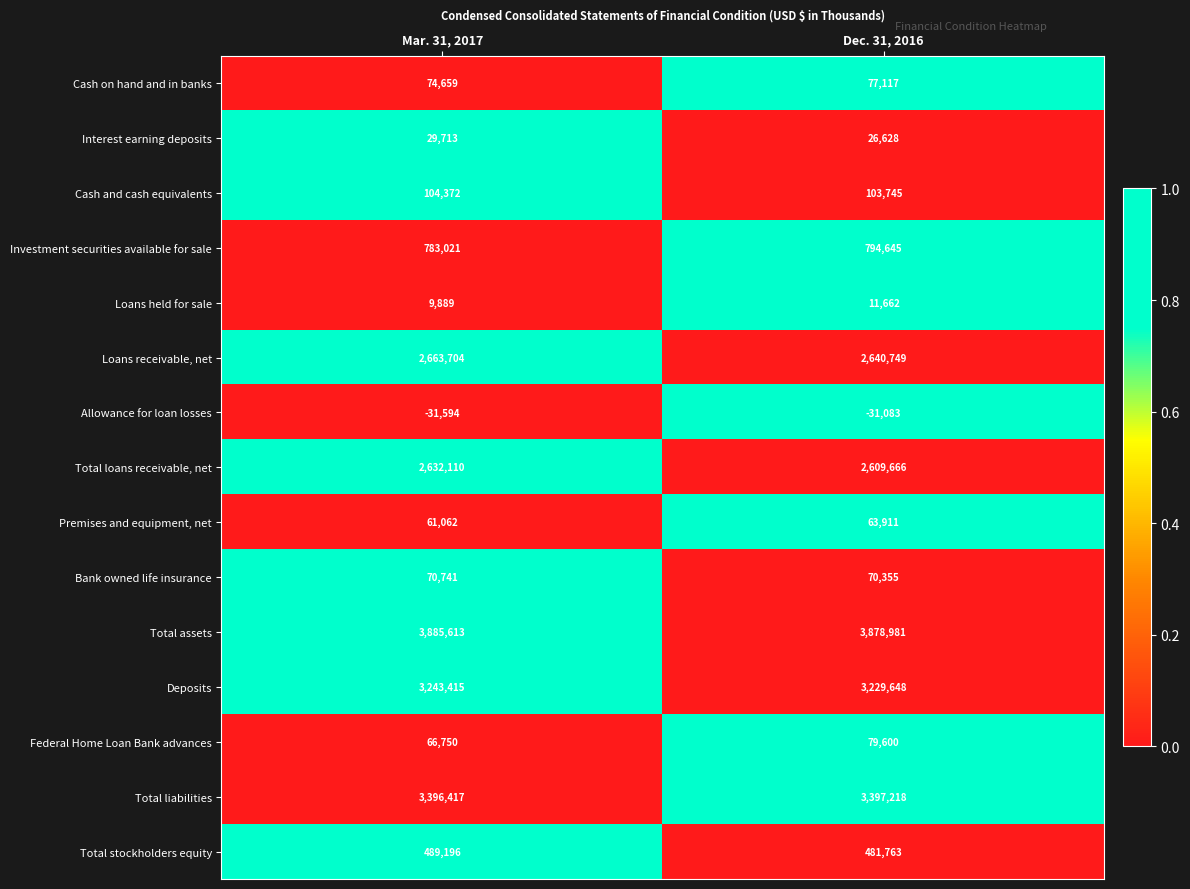

What is the sum of the Deposits values at Mar. 31, 2017 and Dec. 31, 2016?

6473063